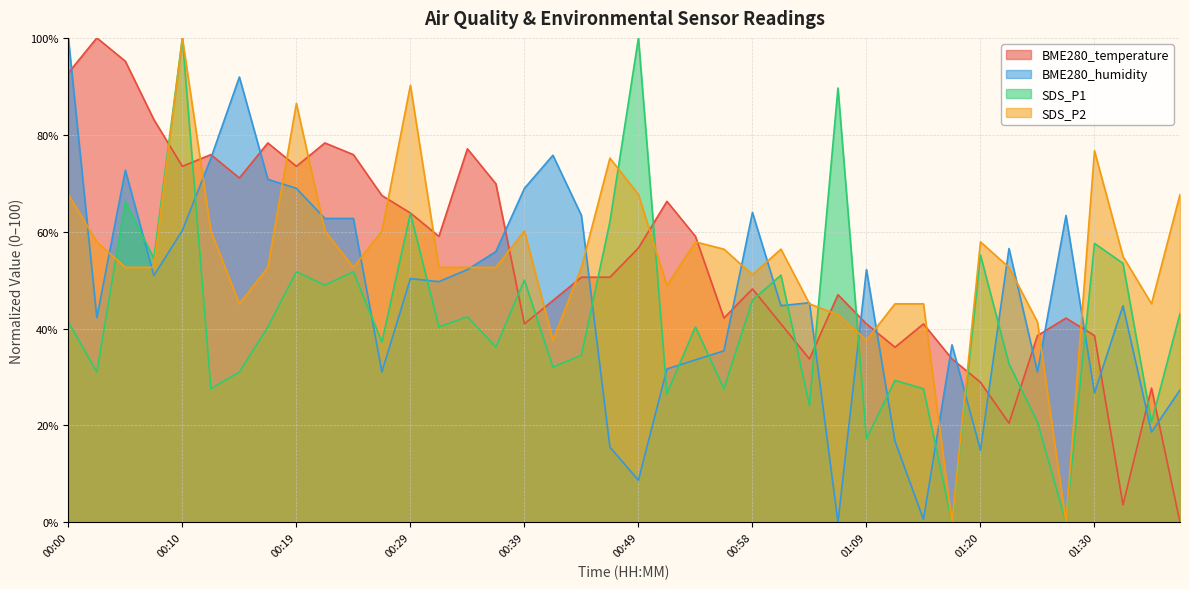

Reading left to right, extract all data points from this chart.

BME280_temperature: 00:00=92.8	00:02=100.0	00:05=95.2	00:07=83.1	00:10=73.5	00:12=75.9	00:15=71.1	00:17=78.3	00:19=73.5	00:22=78.3	00:24=75.9	00:27=67.5	00:29=63.9	00:32=59.0	00:34=77.1	00:36=69.9	00:39=41.0	00:41=45.8	00:44=50.6	00:46=50.6	00:49=56.6	00:51=66.3	00:54=59.0	00:56=42.2	00:58=48.2	01:01=41.0	01:03=33.7	01:06=47.0	01:09=41.0	01:11=36.1	01:14=41.0	01:17=33.7	01:20=28.9	01:22=20.5	01:25=38.6	01:27=42.2	01:30=38.6	01:32=3.6	01:35=27.7	01:37=0.0
BME280_humidity: 00:00=100.0	00:02=42.2	00:05=72.7	00:07=50.9	00:10=60.2	00:12=75.2	00:15=91.9	00:17=70.8	00:19=68.9	00:22=62.7	00:24=62.7	00:27=31.1	00:29=50.3	00:32=49.7	00:34=52.2	00:36=55.9	00:39=68.9	00:41=75.8	00:44=63.4	00:46=15.5	00:49=8.7	00:51=31.7	00:54=33.5	00:56=35.4	00:58=64.0	01:01=44.7	01:03=45.3	01:06=0.0	01:09=52.2	01:11=16.8	01:14=0.6	01:17=36.6	01:20=14.9	01:22=56.5	01:25=31.1	01:27=63.4	01:30=26.7	01:32=44.7	01:35=18.6	01:37=27.3
SDS_P1: 00:00=41.4	00:02=31.0	00:05=66.2	00:07=54.5	00:10=100.0	00:12=27.6	00:15=31.0	00:17=40.3	00:19=51.7	00:22=49.0	00:24=51.7	00:27=37.2	00:29=63.8	00:32=40.3	00:34=42.4	00:36=36.2	00:39=50.0	00:41=32.1	00:44=34.5	00:46=62.1	00:49=100.0	00:51=26.6	00:54=40.3	00:56=27.6	00:58=45.9	01:01=51.0	01:03=24.1	01:06=89.7	01:09=17.2	01:11=29.3	01:14=27.6	01:17=0.0	01:20=55.2	01:22=32.8	01:25=20.7	01:27=0.0	01:30=57.6	01:32=53.4	01:35=20.7	01:37=43.1
SDS_P2: 00:00=67.7	00:02=57.9	00:05=52.6	00:07=52.6	00:10=100.0	00:12=60.2	00:15=45.1	00:17=52.6	00:19=86.5	00:22=60.2	00:24=52.6	00:27=60.2	00:29=90.2	00:32=52.6	00:34=52.6	00:36=52.6	00:39=60.2	00:41=37.6	00:44=52.6	00:46=75.2	00:49=67.7	00:51=48.9	00:54=57.9	00:56=56.4	00:58=51.1	01:01=56.4	01:03=45.1	01:06=42.9	01:09=37.6	01:11=45.1	01:14=45.1	01:17=0.0	01:20=57.9	01:22=52.6	01:25=41.4	01:27=0.0	01:30=76.7	01:32=54.9	01:35=45.1	01:37=67.7